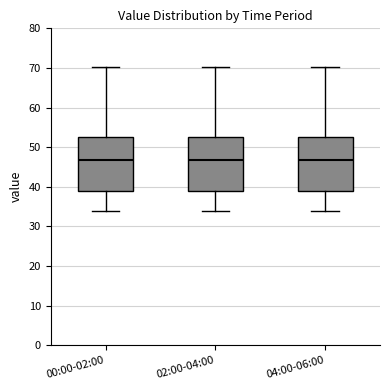

Reading left to right, transcribe this box plot: for each box, give where its median line is, the range the box spans, and where its two whiskers end, as read against the y-axis. The values are not printed on the chart, so give them approximately, as read against the axis.

00:00-02:00: median 47, box 39 to 53, whiskers 34 to 70
02:00-04:00: median 47, box 39 to 53, whiskers 34 to 70
04:00-06:00: median 47, box 39 to 53, whiskers 34 to 70